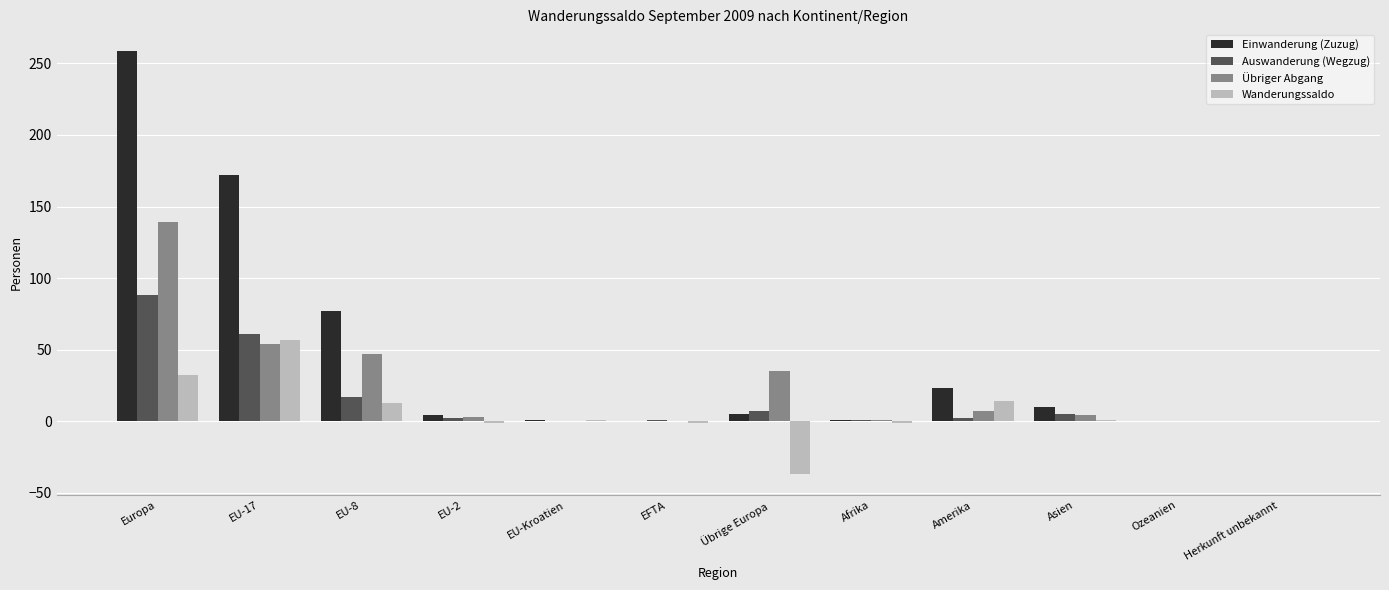

True or false: Übriger Abgang has a value of -62 at Ozeanien.

False